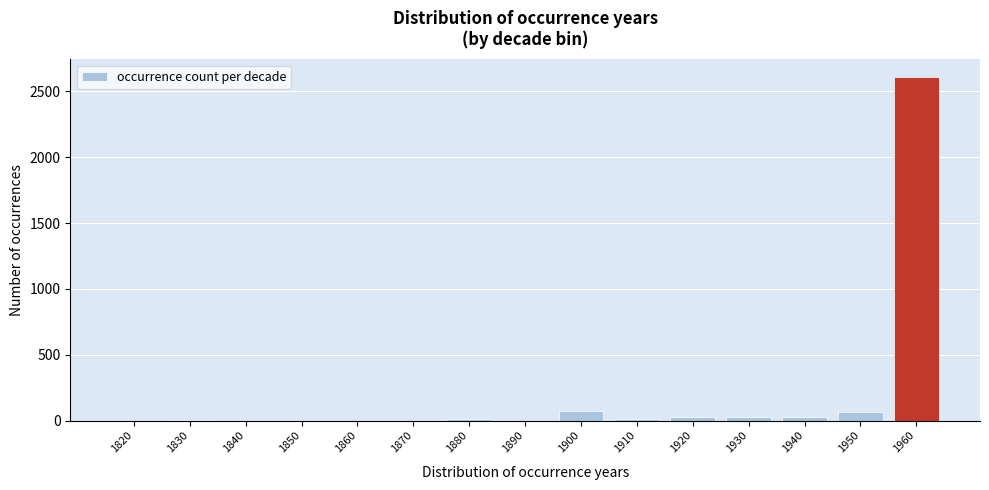

The value at 1900 is 76. True or false?

True